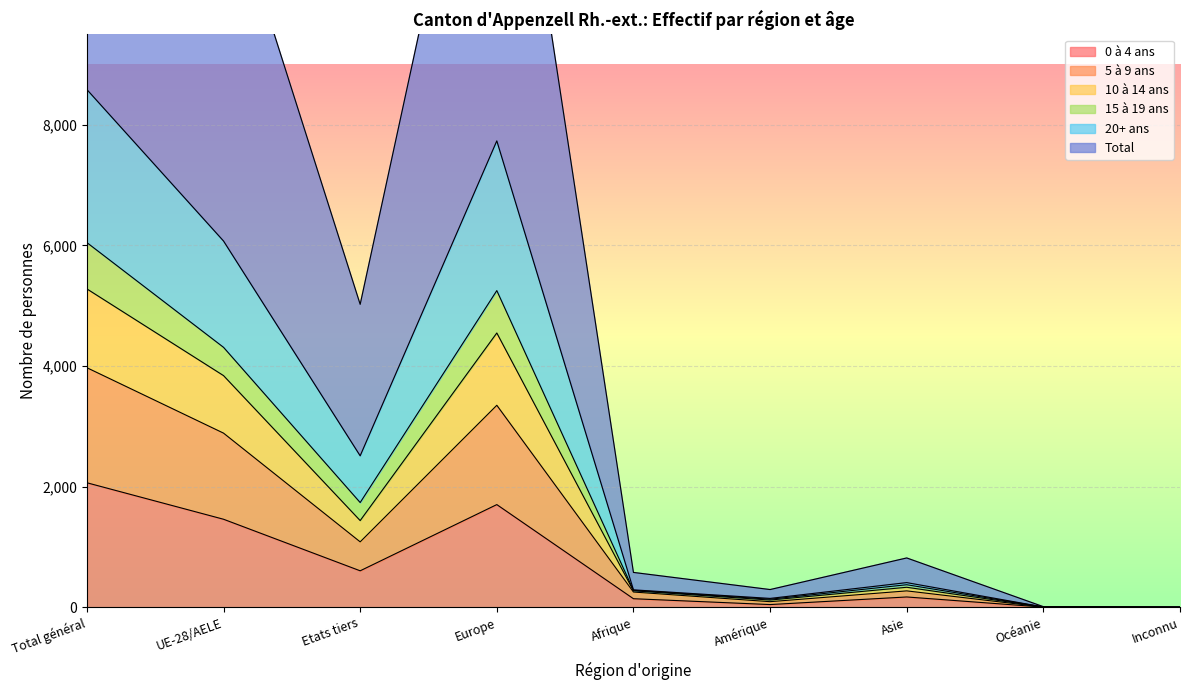

The value of 0 à 4 ans at UE-28/AELE is 1460. True or false?

True